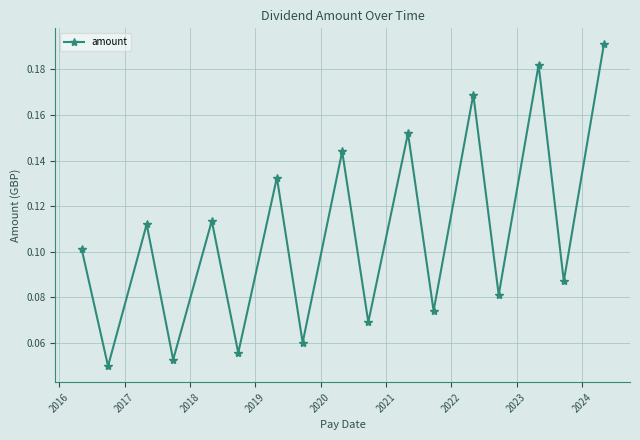

How many values are between 0 and 1?

17